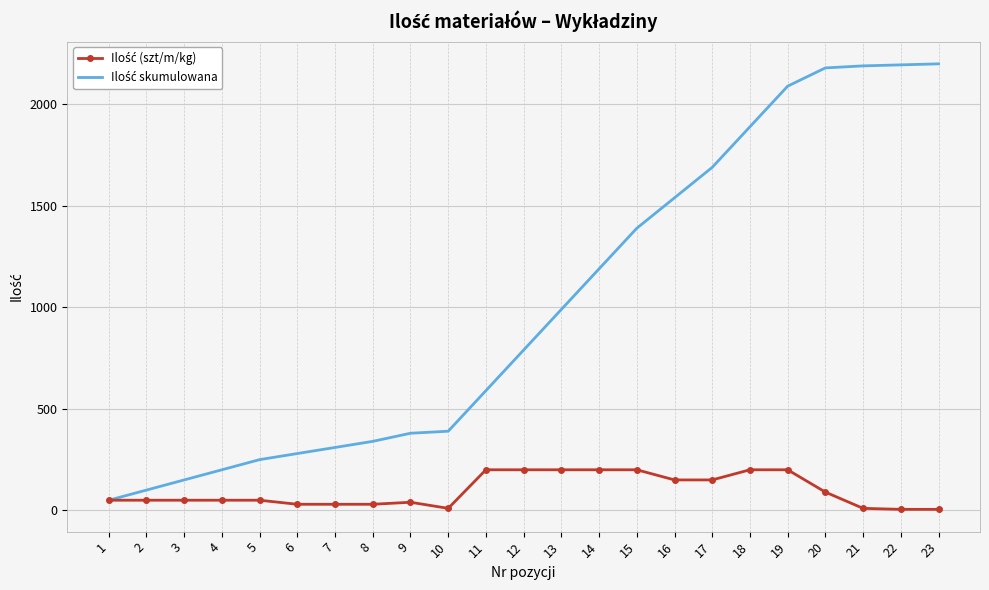

What is the greatest value displayed?

2200